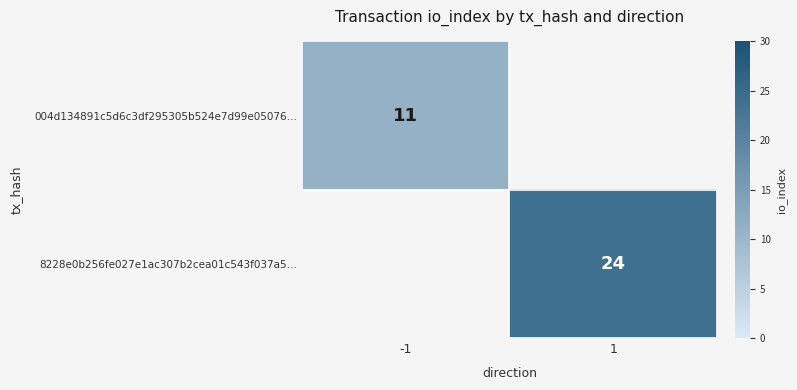

The 8228e0b256fe027e1ac307b2cea01c543f037a5… series shows 39 at 1. True or false?

False